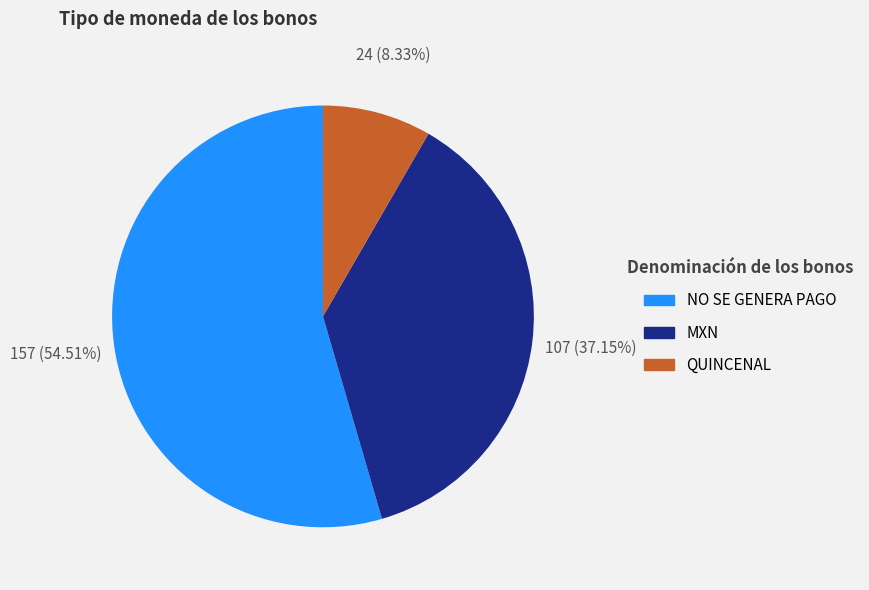

Between NO SE GENERA PAGO and QUINCENAL, which is larger?

NO SE GENERA PAGO